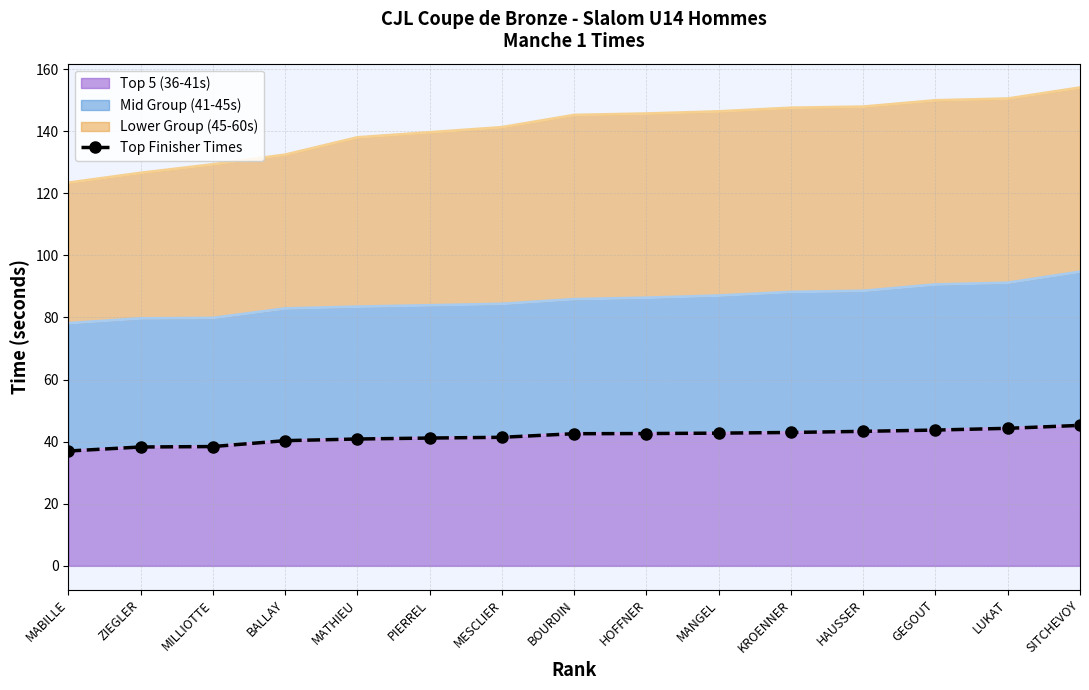

Reading left to right, extract all data points from this chart.

MABILLE=37.0	ZIEGLER=38.3	MILLIOTTE=38.4	BALLAY=40.3	MATHIEU=40.9	PIERREL=41.2	MESCLIER=41.4	BOURDIN=42.6	HOFFNER=42.6	MANGEL=42.7	KROENNER=43.0	HAUSSER=43.3	GEGOUT=43.7	LUKAT=44.3	SITCHEVOY=45.2